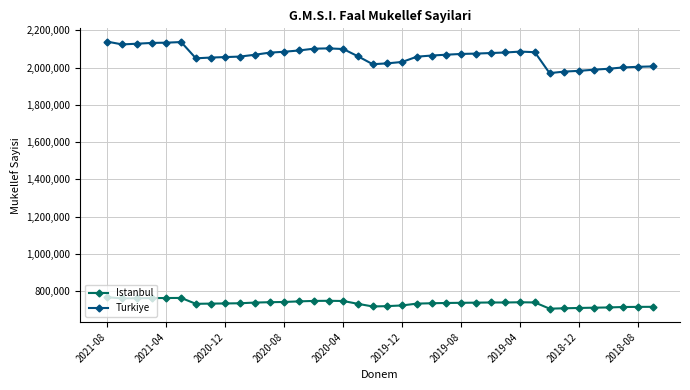

List the series in order of their peak value, highest first.

Turkiye, Istanbul